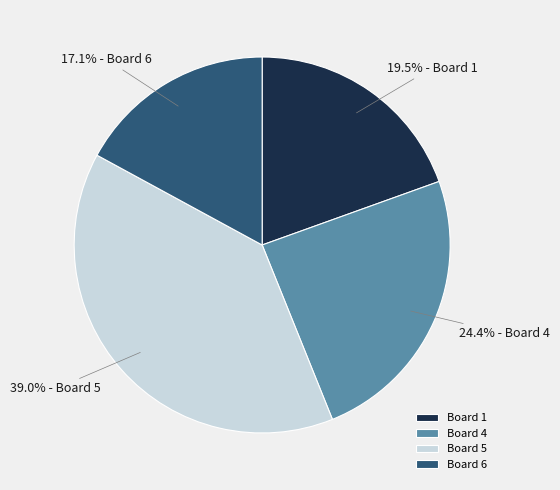

What is the ratio of the value at Board 5 to the value at Board 6?

2.3